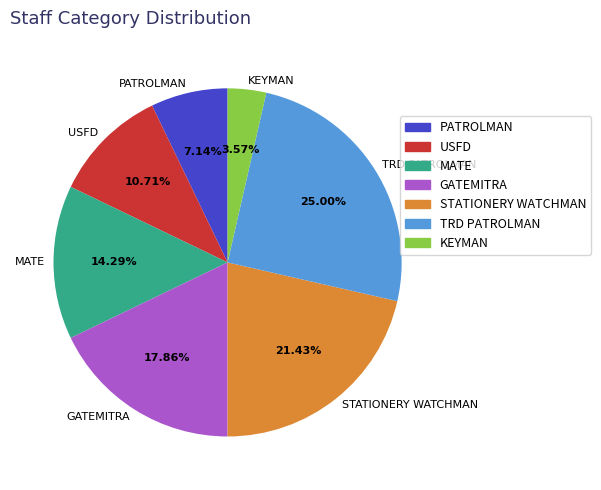

Does PATROLMAN represent more than half of the total?

No